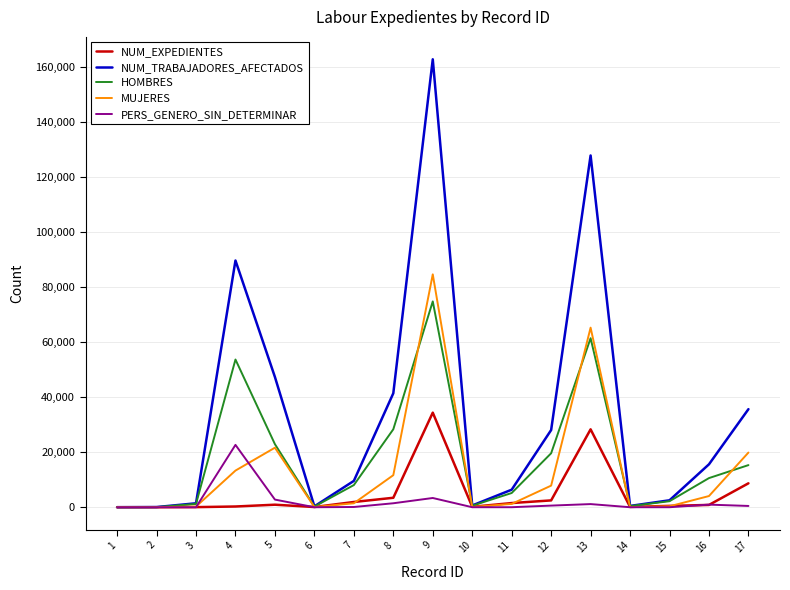

At which category is the sum across all series the highest?

9